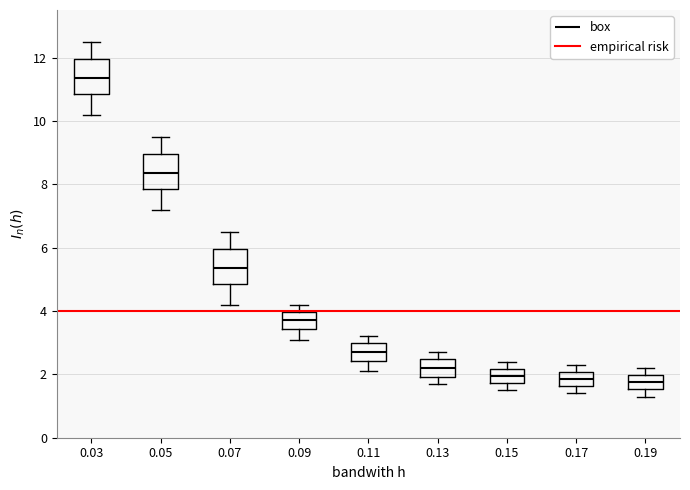

Reading left to right, transcribe this box plot: for each box, give where its median line is, the range the box spans, and where its two whiskers end, as read against the y-axis. The values are not printed on the chart, so give them approximately, as read against the axis.

0.03: median 11.4, box 10.8 to 12.0, whiskers 10.2 to 12.6
0.05: median 8.4, box 7.8 to 9.0, whiskers 7.2 to 9.6
0.07: median 5.4, box 4.8 to 6.0, whiskers 4.2 to 6.6
0.09: median 3.8, box 3.4 to 4.0, whiskers 3.2 to 4.2
0.11: median 2.8, box 2.4 to 3.0, whiskers 2.2 to 3.2
0.13: median 2.2, box 2.0 to 2.4, whiskers 1.8 to 2.8
0.15: median 2.0, box 1.8 to 2.2, whiskers 1.6 to 2.4
0.17: median 1.8, box 1.6 to 2.0, whiskers 1.4 to 2.4
0.19: median 1.8, box 1.6 to 2.0, whiskers 1.4 to 2.2